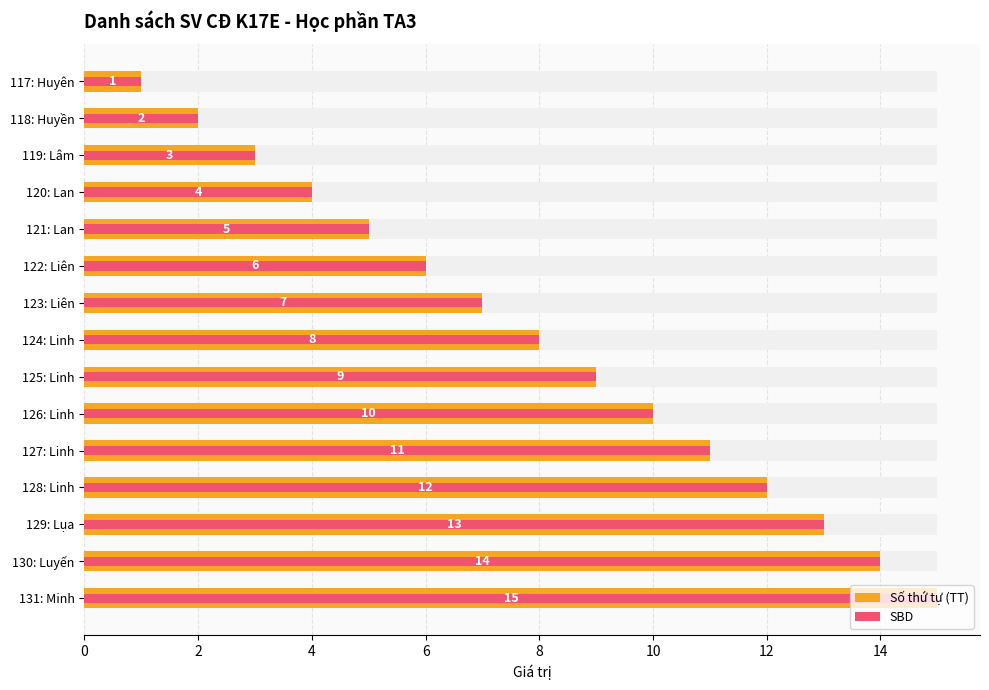

Rank the series at 131: Minh from lowest to highest value.

Số thứ tự (TT), SBD